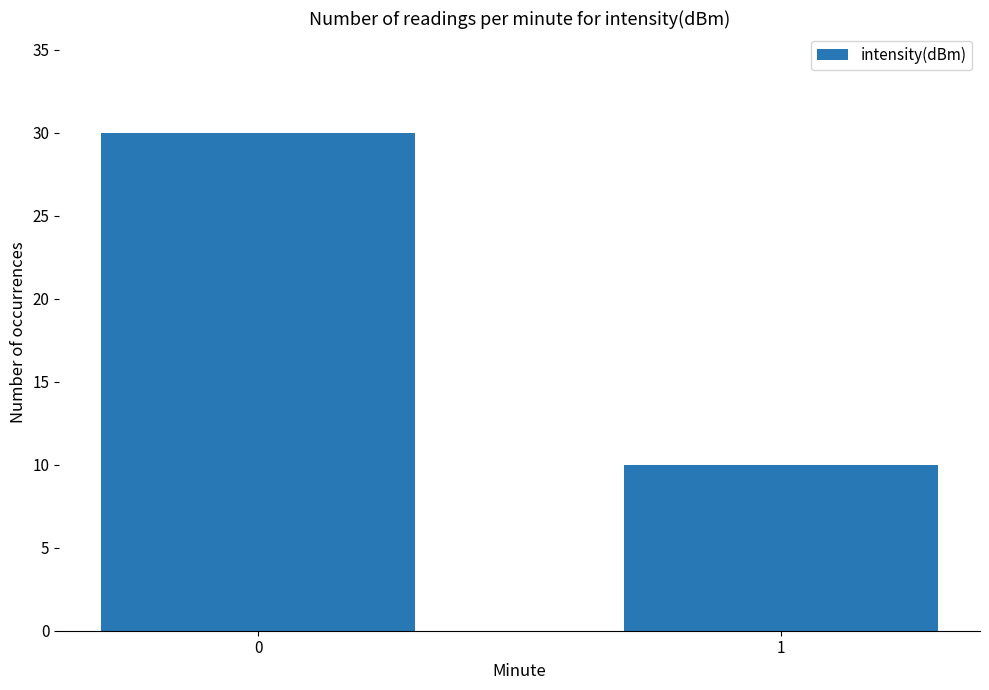

At which category does the chart reach its minimum across all series?

1